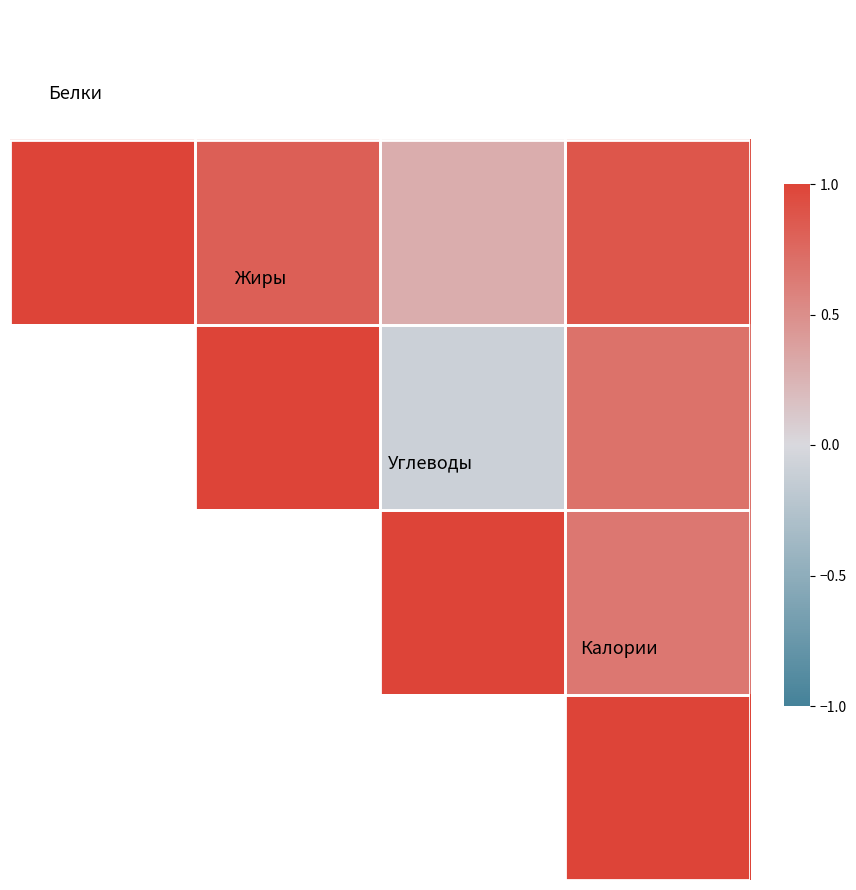

Which category has the highest value across all series?

2